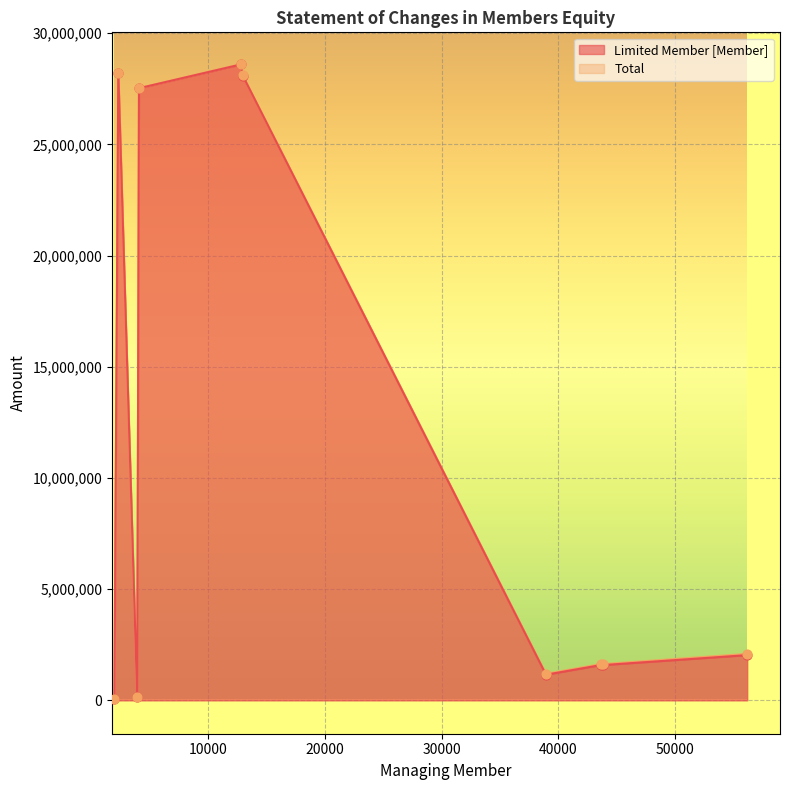

What are all the series names shown in the legend?

Limited Member [Member], Total